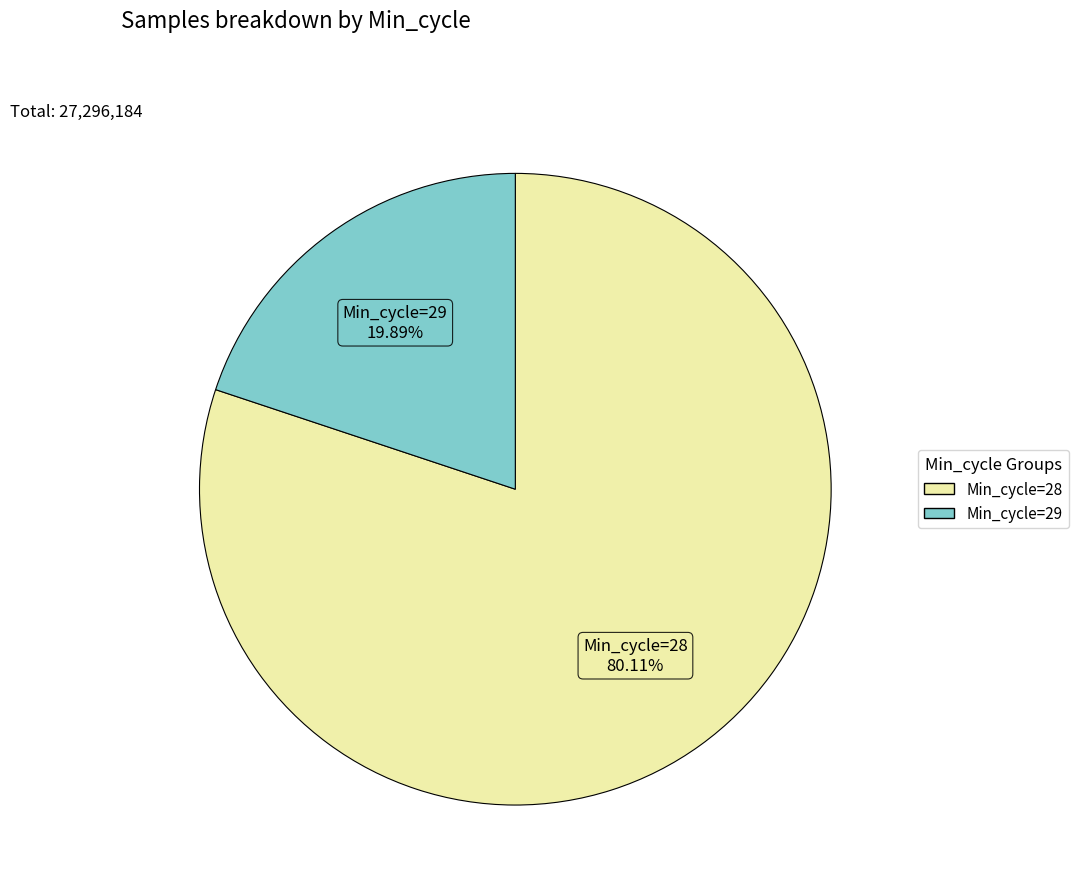

Does any single category account for the majority?

Yes